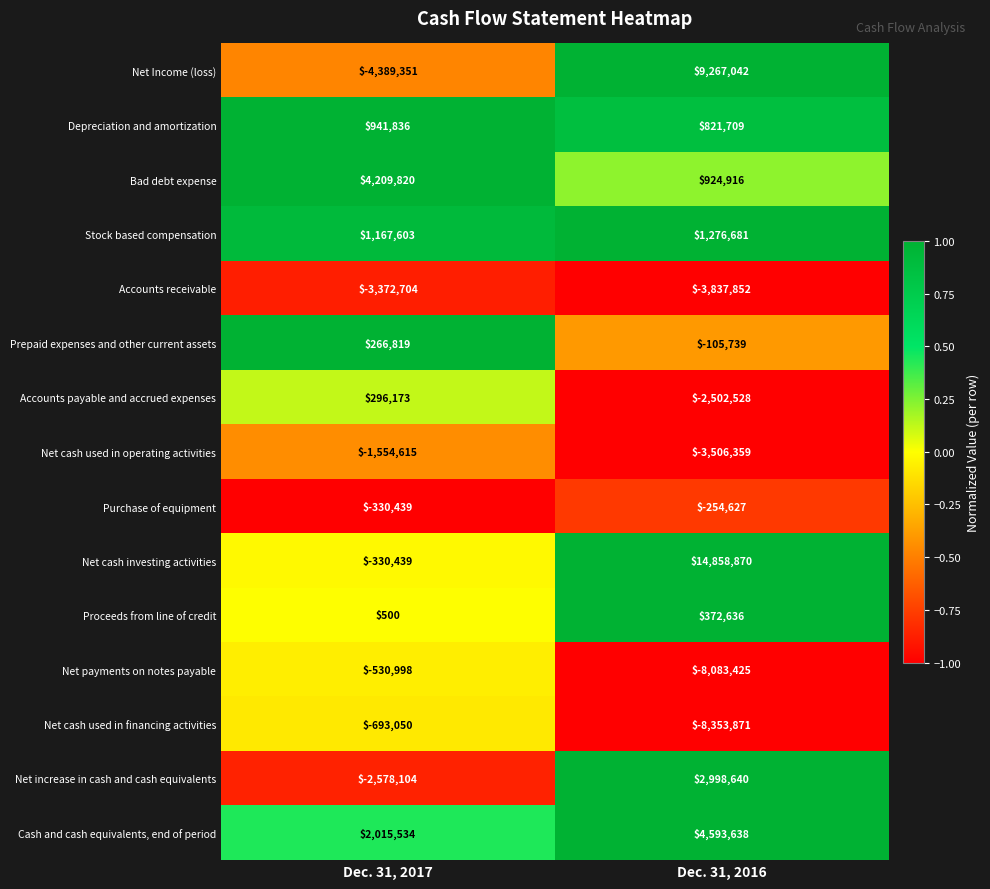

Where is Proceeds from line of credit nearest to the value 186568?

Dec. 31, 2017